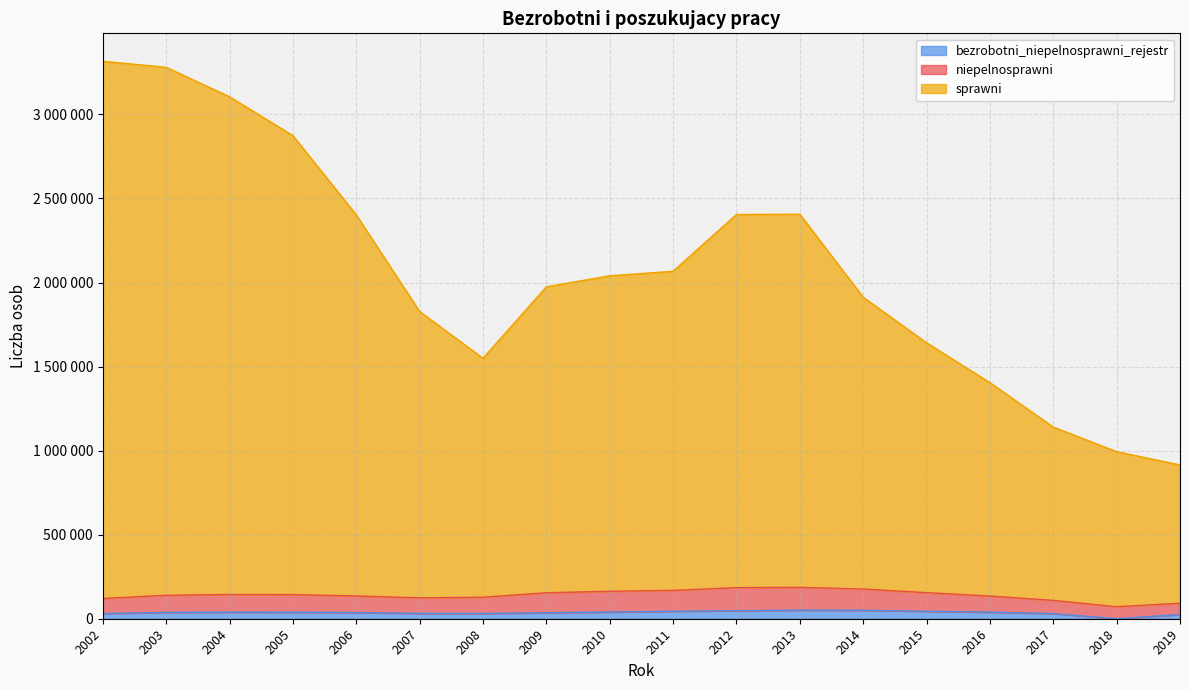

What are all the series names shown in the legend?

bezrobotni_niepelnosprawni_rejestr, niepelnosprawni, sprawni